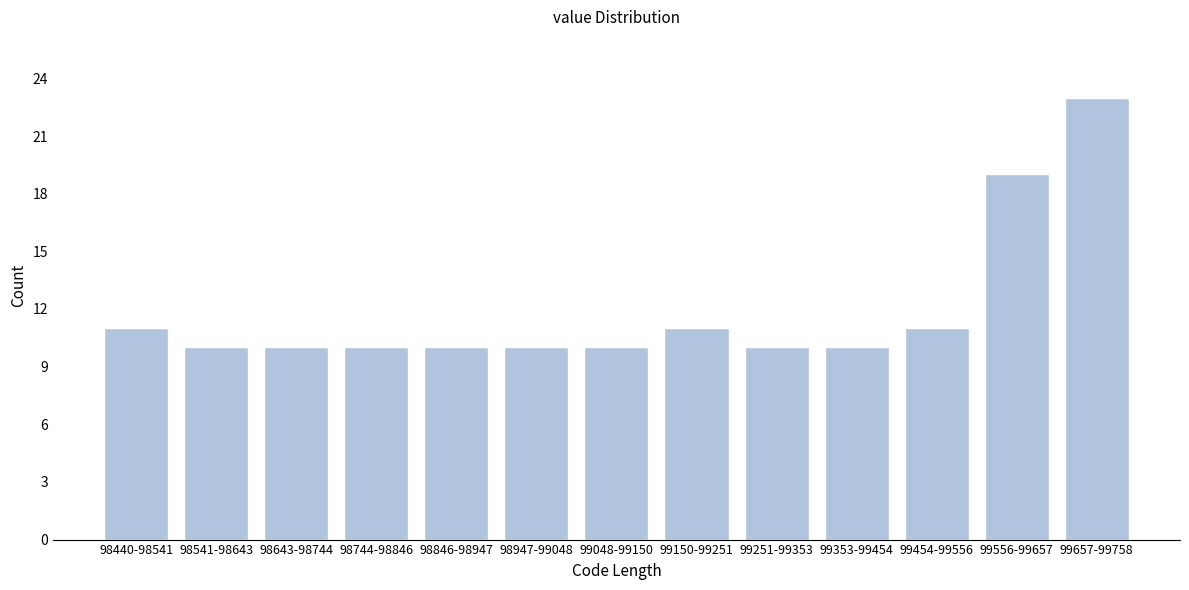

Reading right to left, transcribe all the data shown in this chart.

99657-99758=23	99556-99657=19	99454-99556=11	99353-99454=10	99251-99353=10	99150-99251=11	99048-99150=10	98947-99048=10	98846-98947=10	98744-98846=10	98643-98744=10	98541-98643=10	98440-98541=11